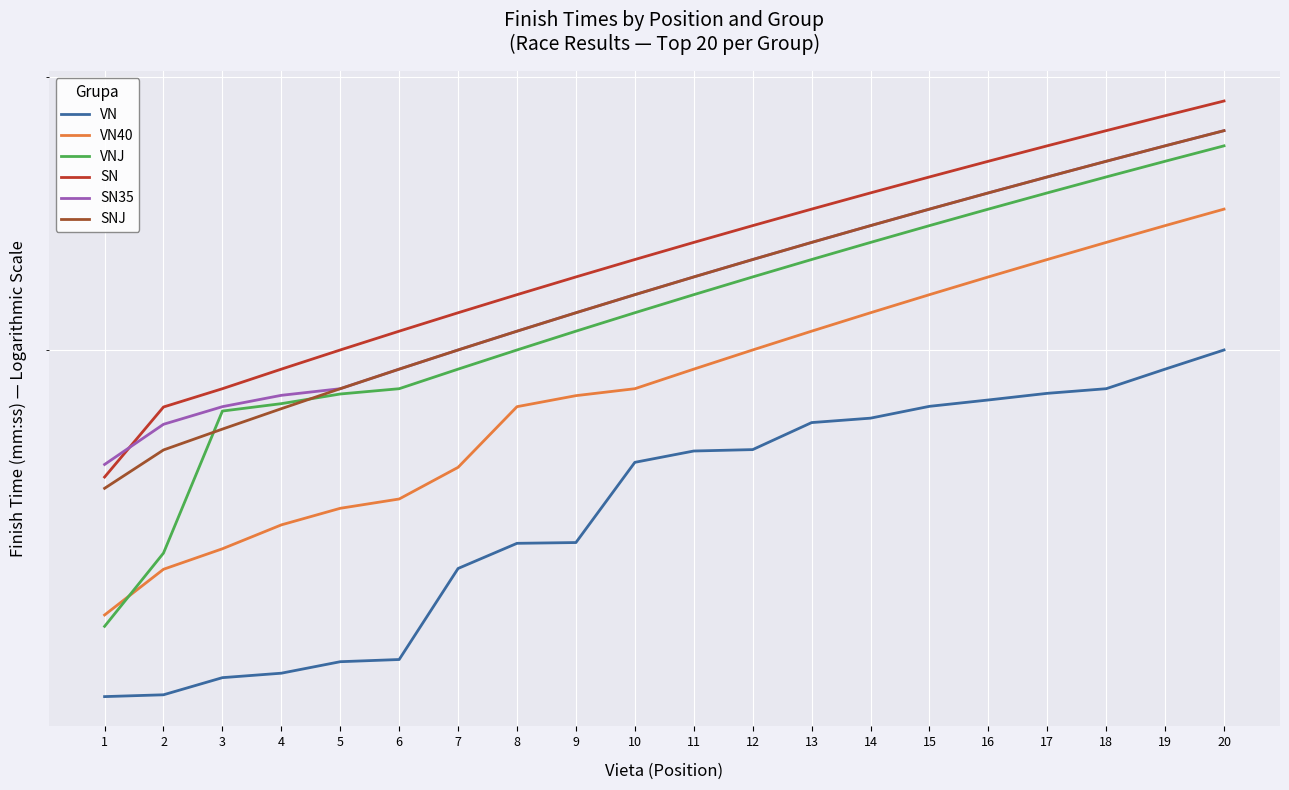

List the series in order of their peak value, highest first.

SN, SN35, SNJ, VNJ, VN40, VN